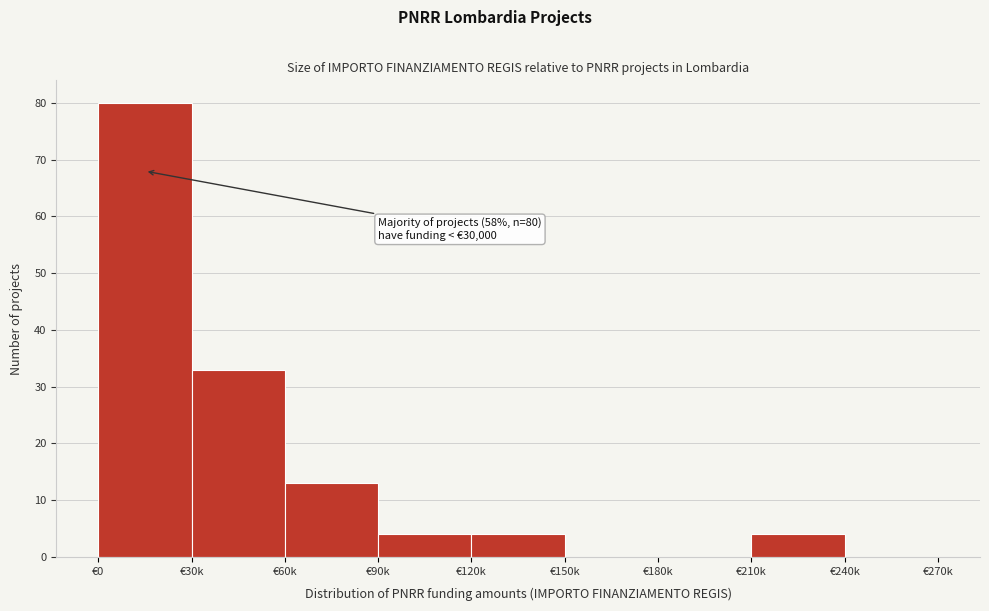

Reading left to right, list all the values displayed in this chart.

€0=80	€30k=33	€60k=13	€90k=4	€120k=4	€150k=0	€180k=0	€210k=4	€240k=0